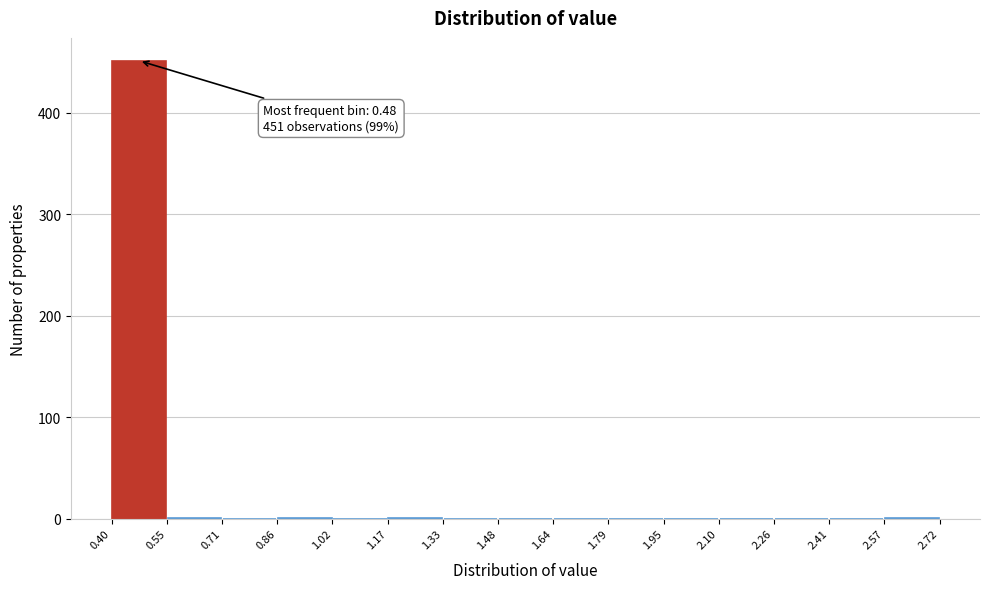

Over which range of the x-axis is the bar tallest?

0.40 to 0.55